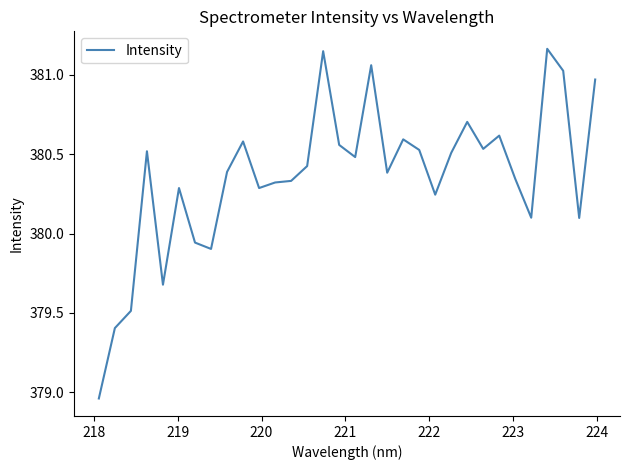

What is the difference between the maximum and minimum values?

2.2